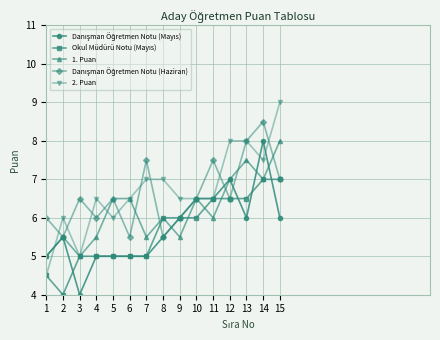

The 1. Puan series shows 2.0 at 3. True or false?

False